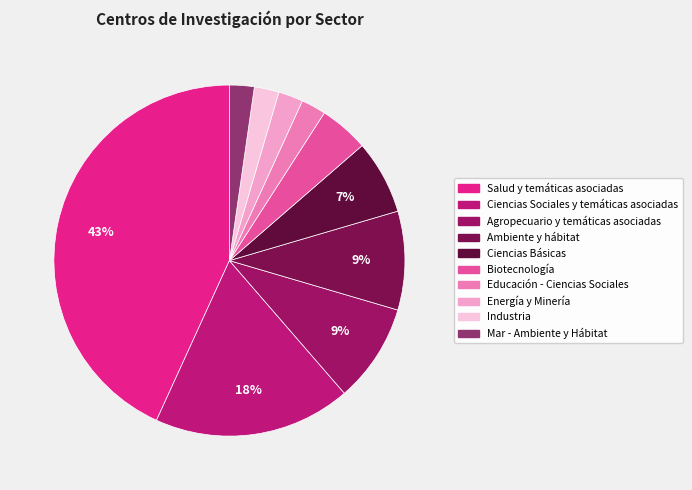

Is there any slice that represents more than half of the pie?

No